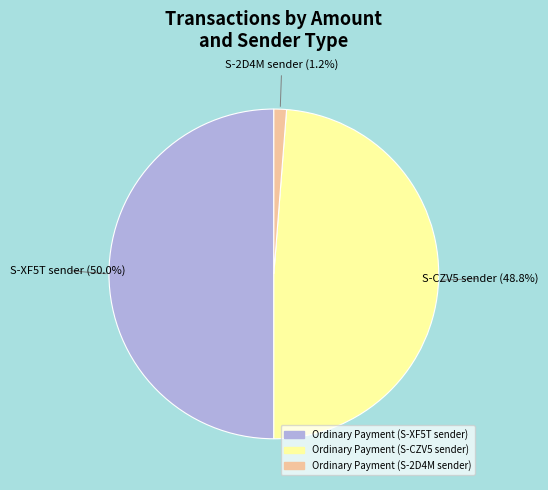

To the nearest percent, what is the difference between the largest and smallest slice percentages?

49%